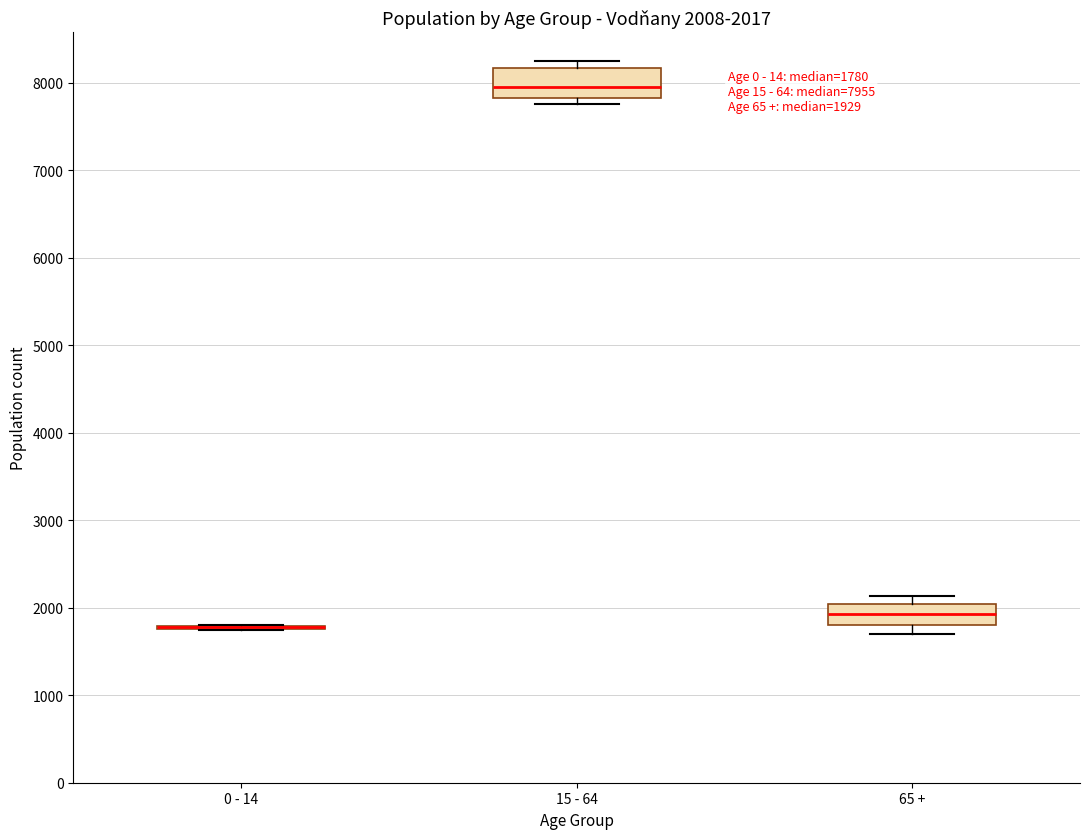

Comparing the boxes themselves (not the whiskers), which one is the tallest?

15 - 64